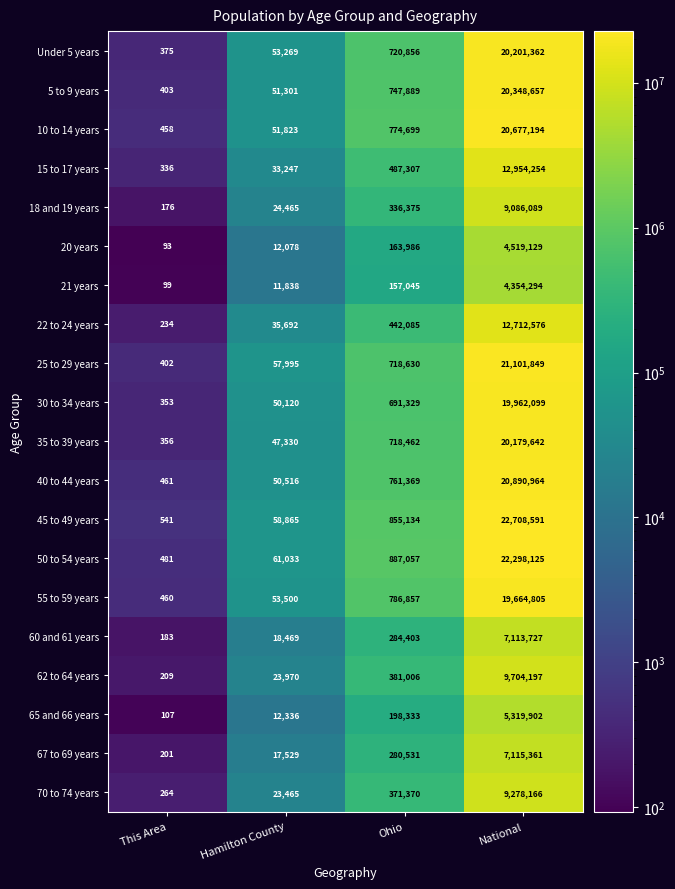

Rank the categories by 60 and 61 years value from lowest to highest.

This Area, Hamilton County, Ohio, National